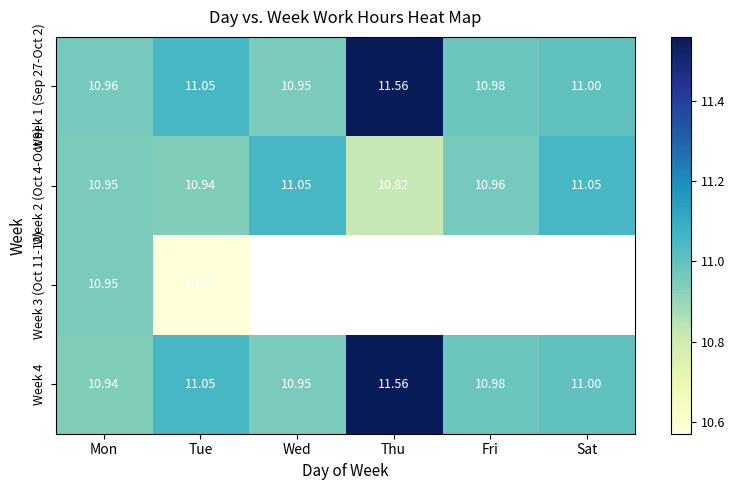

List the labels in order of Week 4 value, smallest first.

Mon, Wed, Fri, Sat, Tue, Thu